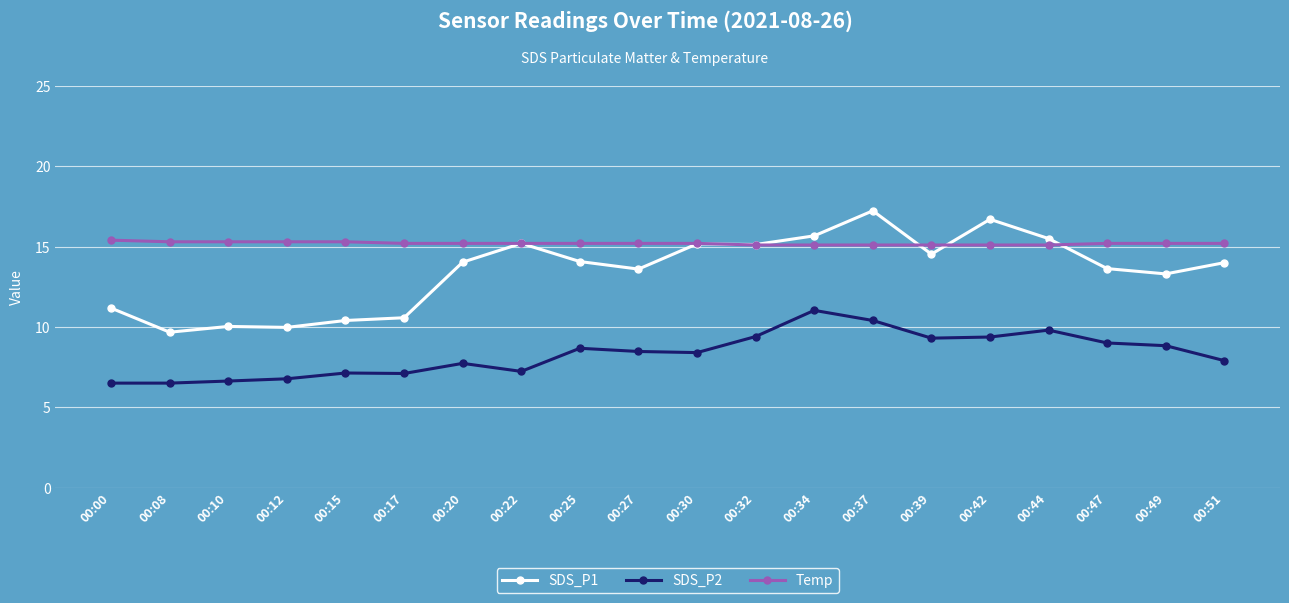

How many categories are shown in the chart?

20